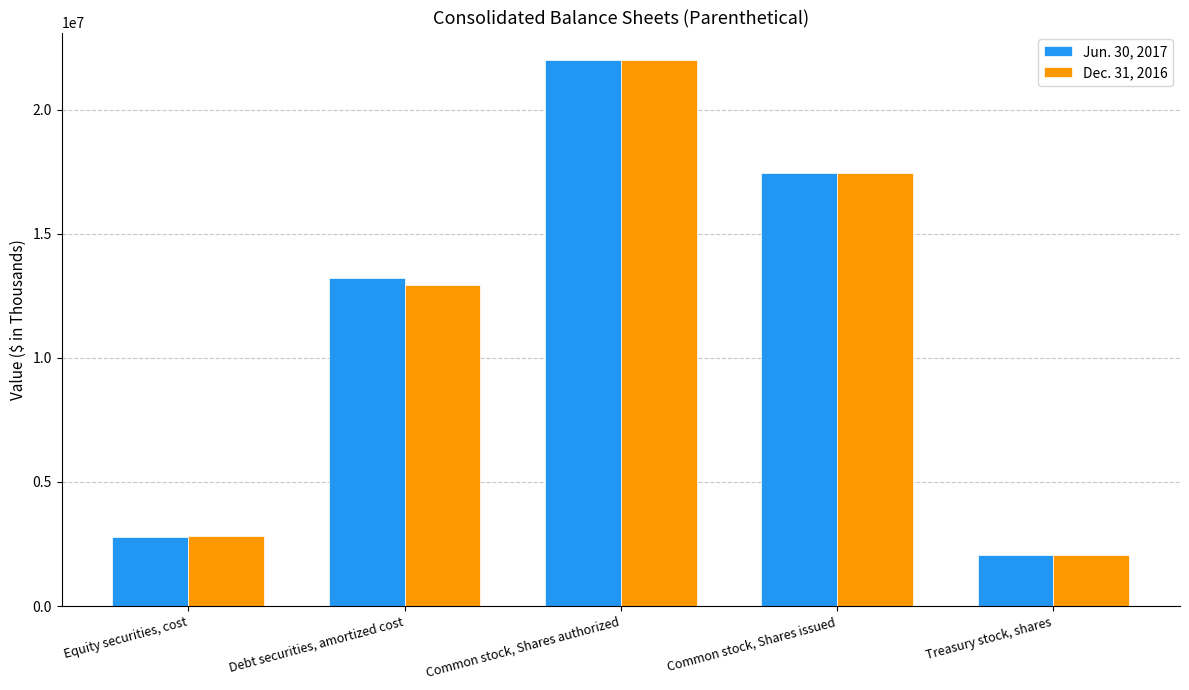

Where is Dec. 31, 2016 nearest to the value 12024898?

Debt securities, amortized cost